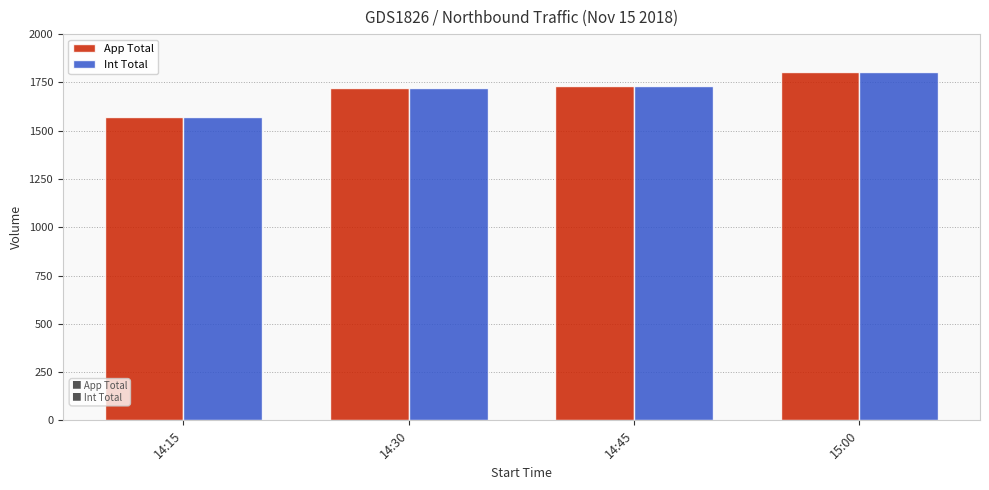

What is the total value across all series at 15:00?

3608